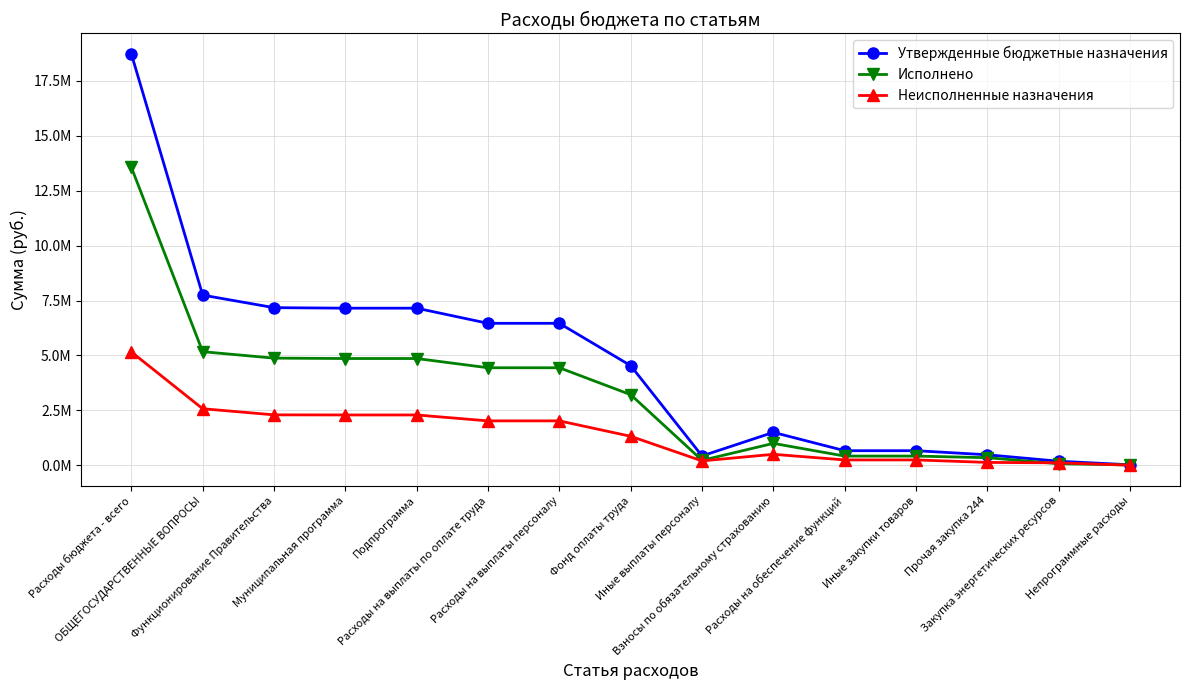

Which series has the largest total across all categories?

Утвержденные бюджетные назначения